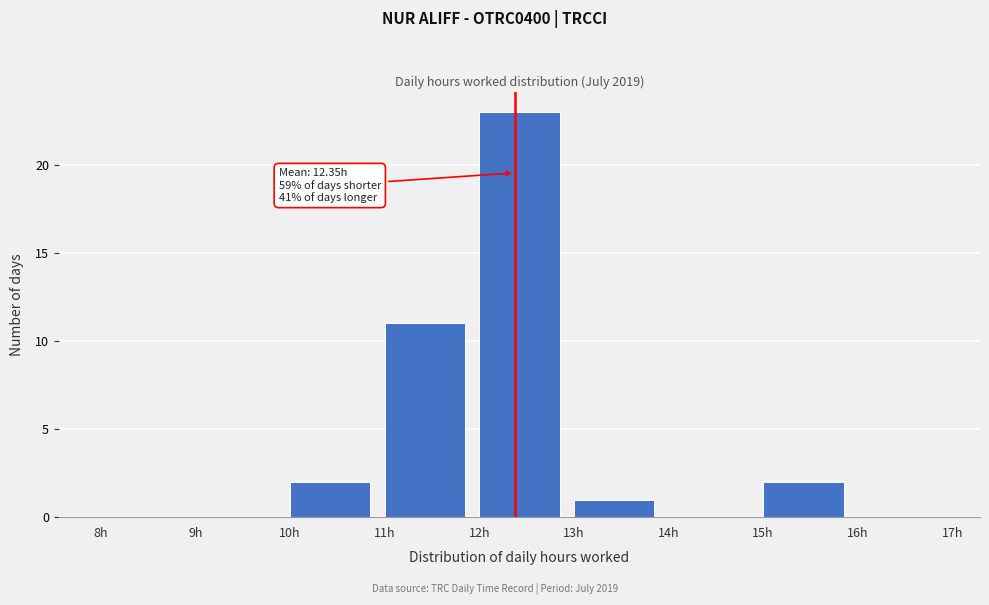

Which range on the x-axis has the tallest bar?

12 to 13